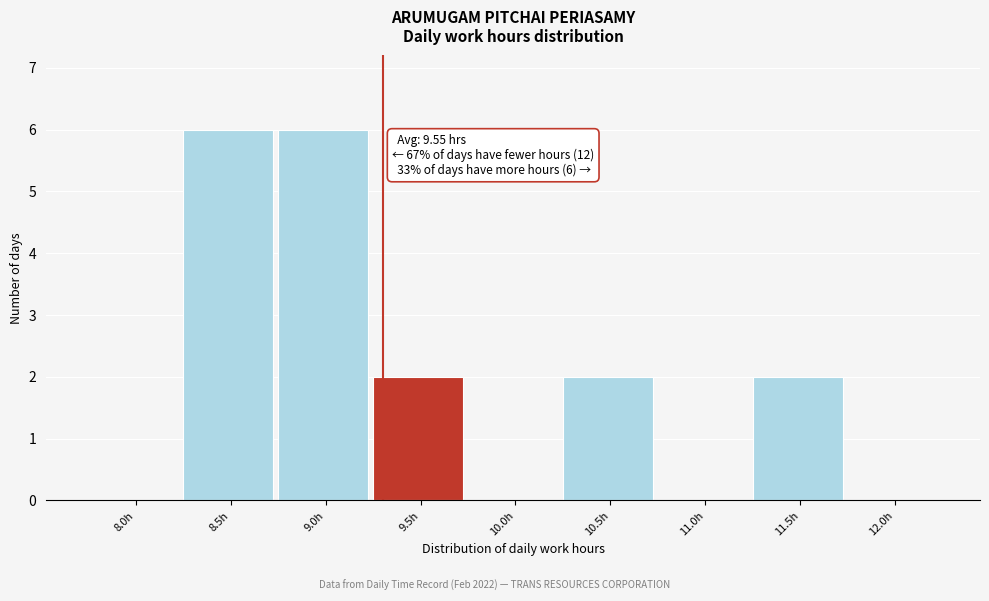

Reading left to right, transcribe all the data shown in this chart.

8.0h=0	8.5h=6	9.0h=6	9.5h=2	10.0h=0	10.5h=2	11.0h=0	11.5h=2	12.0h=0